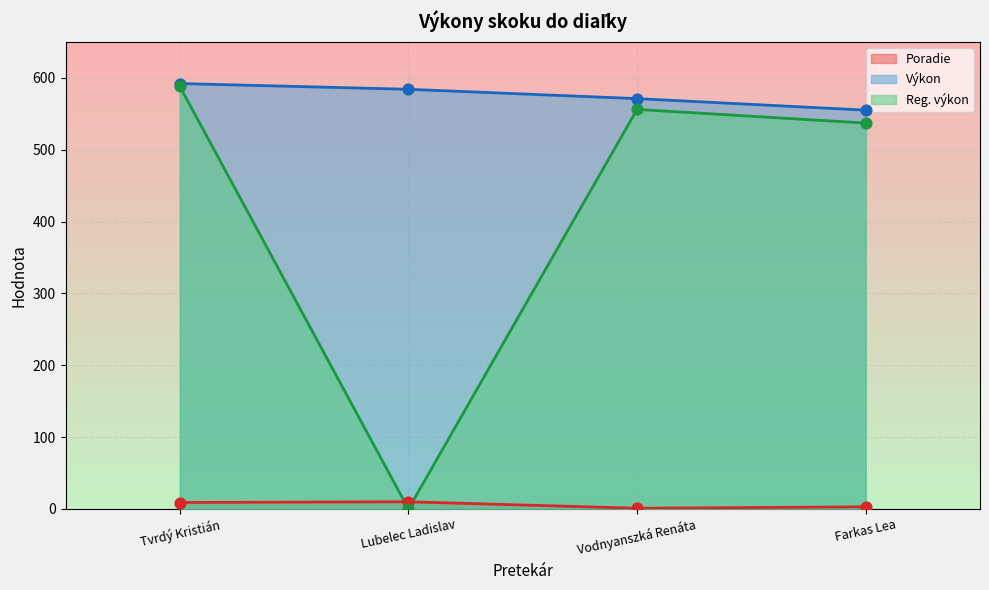

Is the value of Výkon at Tvrdý Kristián greater than the value of Reg. výkon at Lubelec Ladislav?

Yes